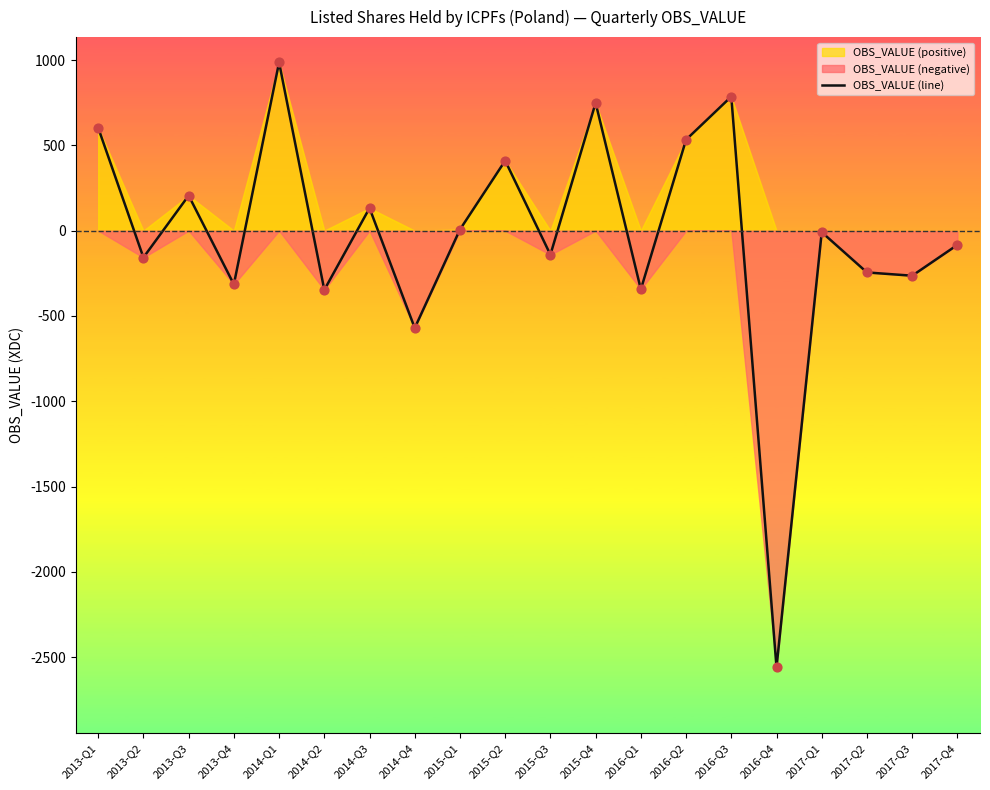

Between 2017-Q2 and 2014-Q2, which is larger?

2017-Q2